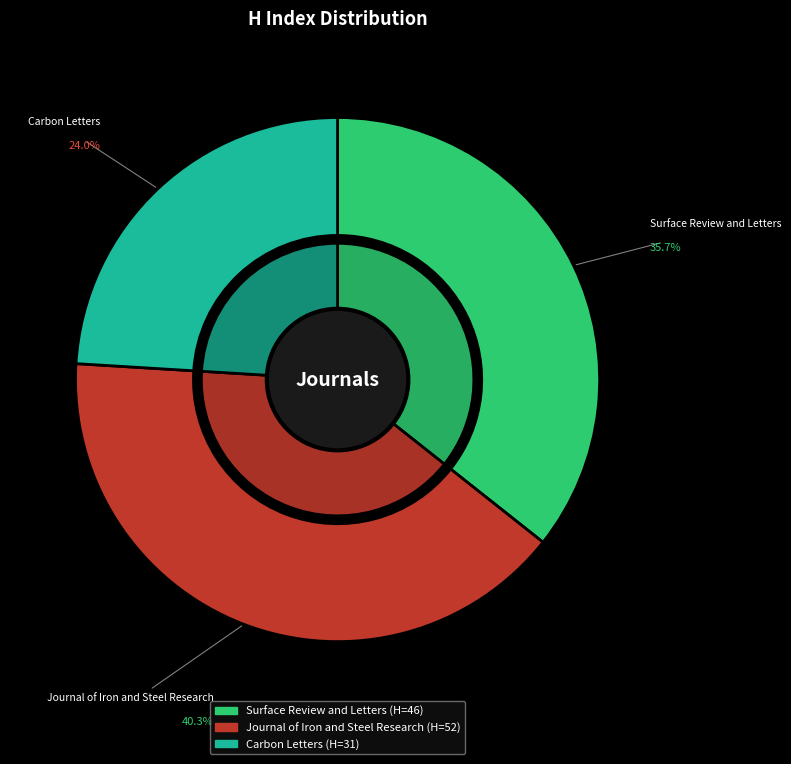

What percentage is the Journal of Iron and Steel Research slice, to the nearest percent?

40%